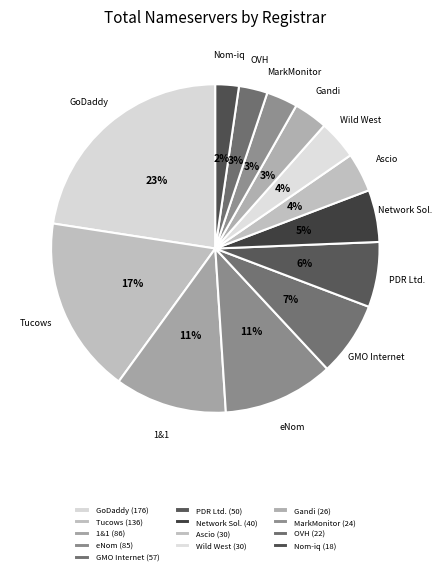

Which slice is the largest?

GoDaddy.com, LLC